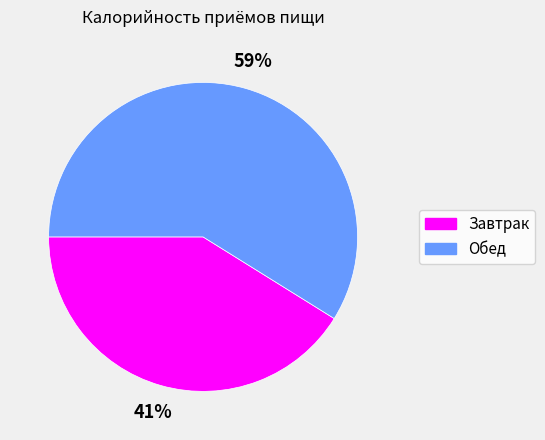

Which category has the smallest portion of the pie?

Завтрак